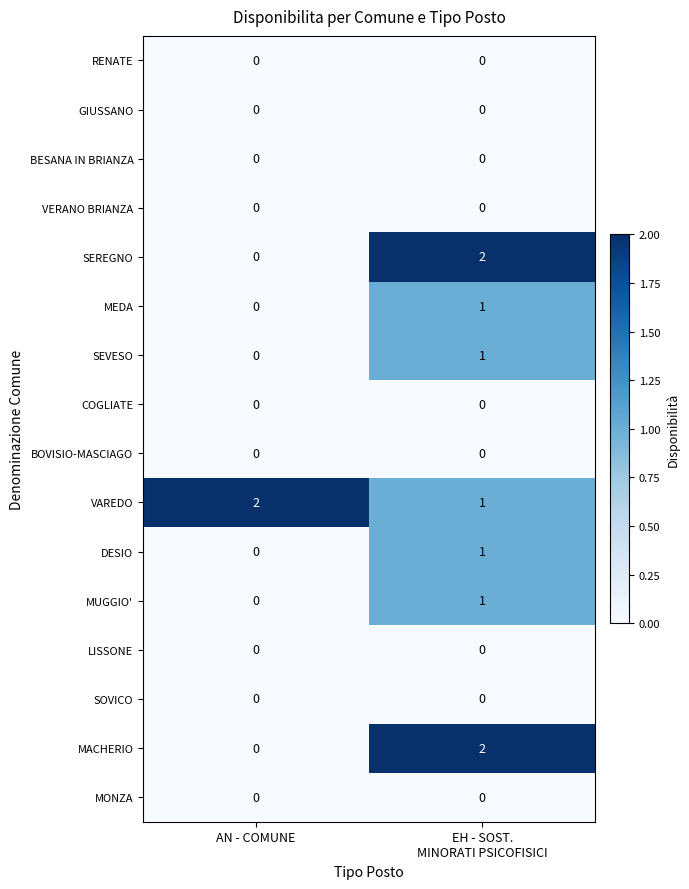

What is the difference between the highest and lowest values at AN - COMUNE?

2